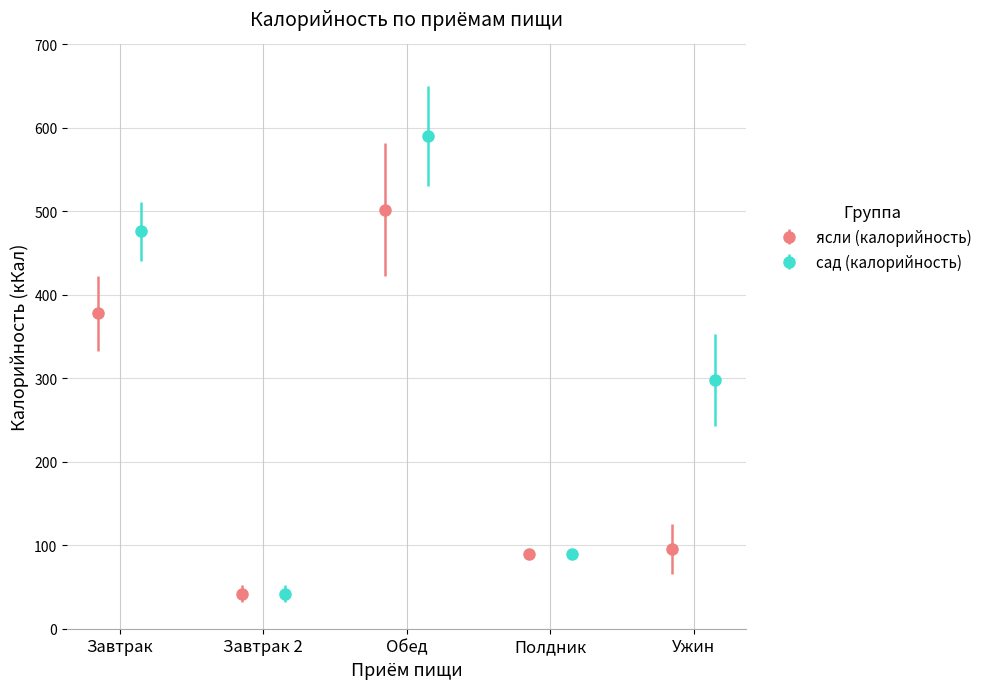

What is the value of the ясли (калорийность) point at the 5th from the left?

95